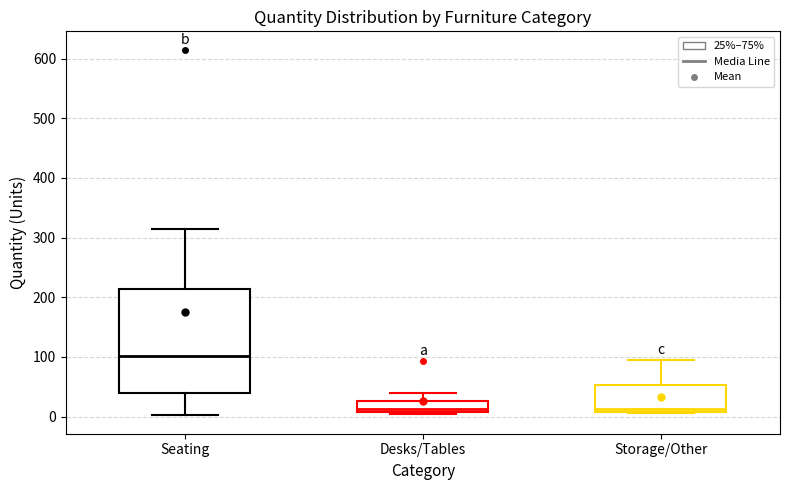

Which box is the tallest, from its lower edge to its upper edge?

Seating